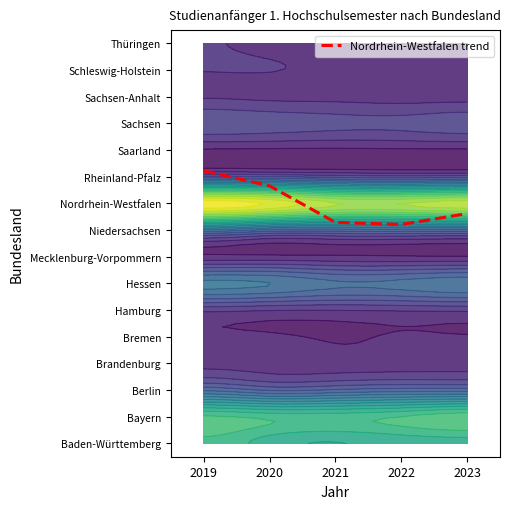

What is the maximum value shown in the chart?

10.2